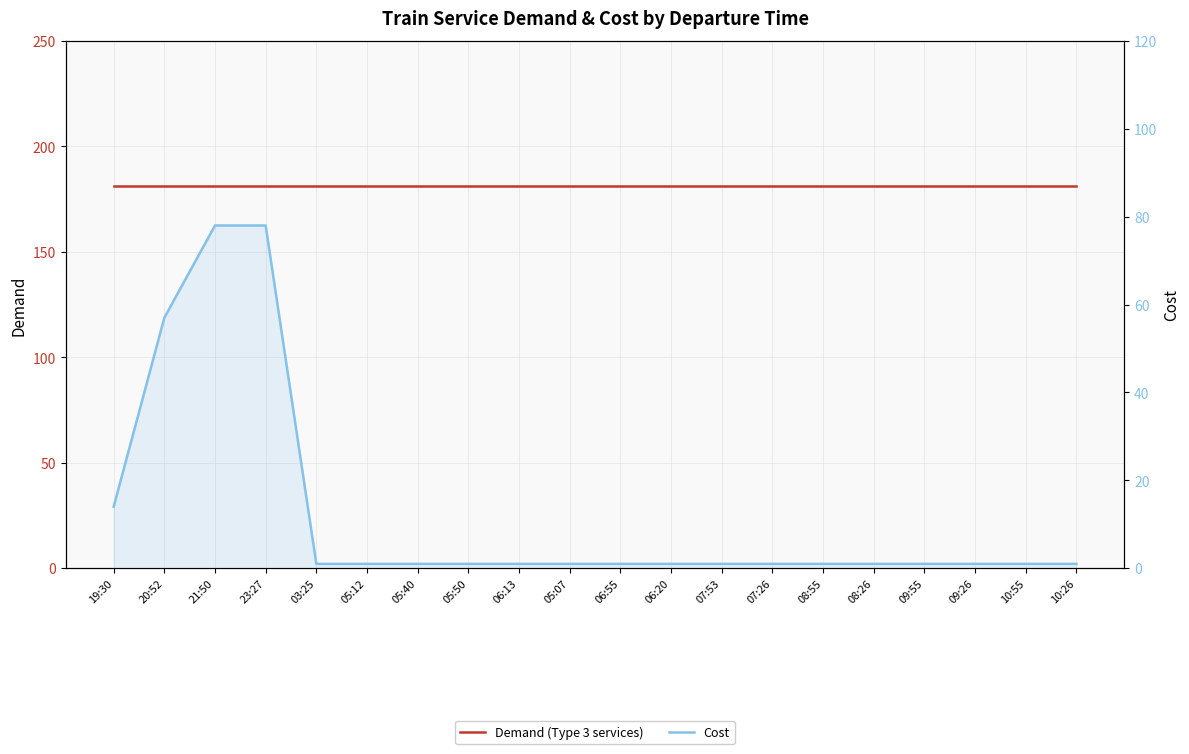

Which series changed the most between 21:50 and 07:26?

Cost